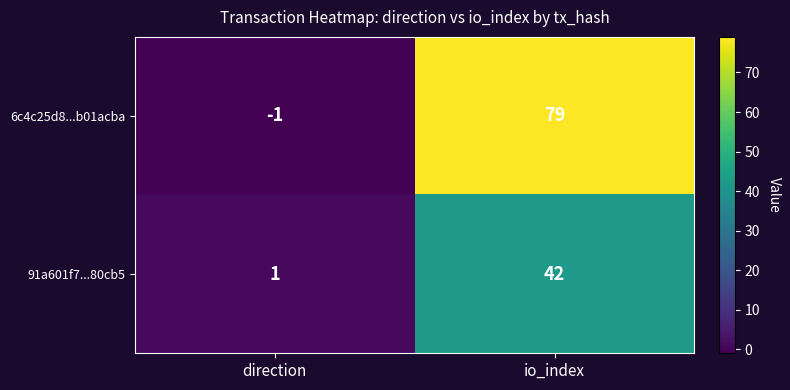

Reading right to left, transcribe all the data shown in this chart.

6c4c25d8...b01acba: 79	-1
91a601f7...80cb5: 42	1